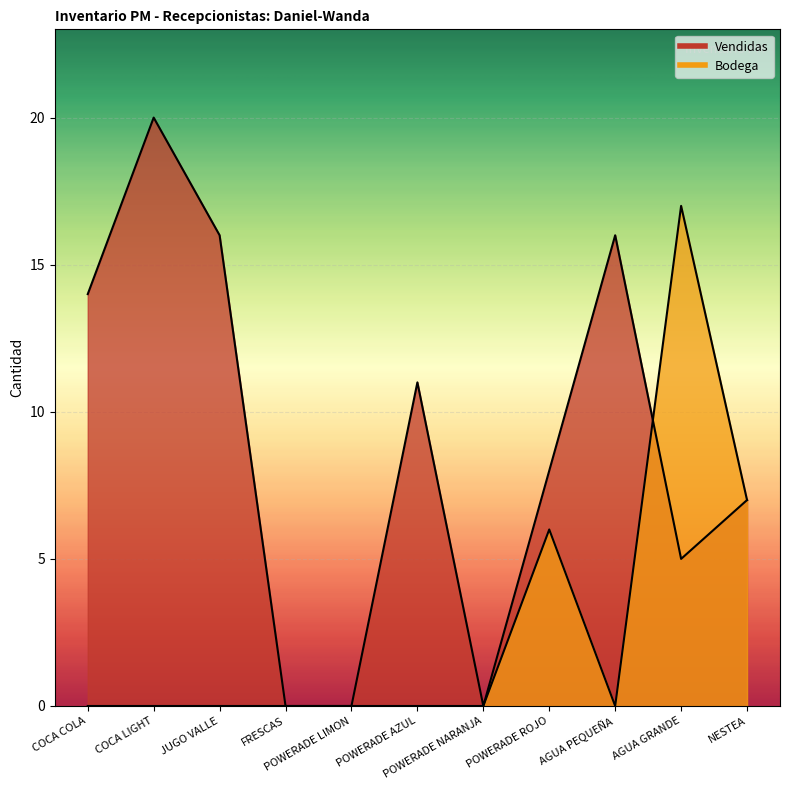

What is the difference between the Vendidas values at JUGO VALLE and AGUA GRANDE?

11